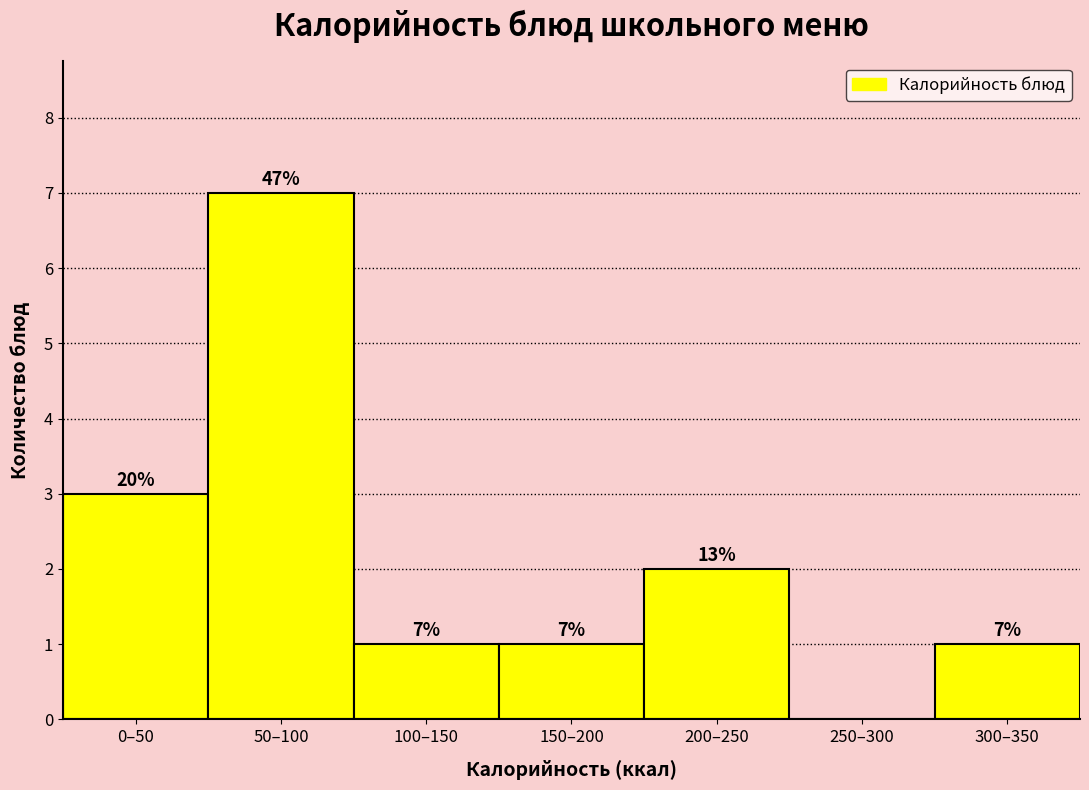

Reading left to right, extract all data points from this chart.

0–50=3	50–100=7	100–150=1	150–200=1	200–250=2	250–300=0	300–350=1